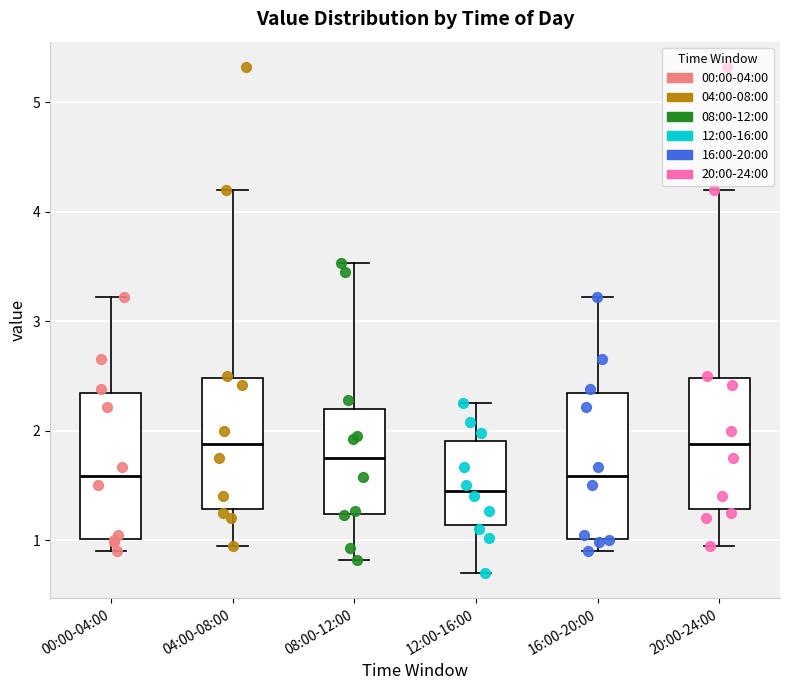

Reading left to right, transcribe this box plot: for each box, give where its median line is, the range the box spans, and where its two whiskers end, as read against the y-axis. The values are not printed on the chart, so give them approximately, as read against the axis.

00:00-04:00: median 1.6, box 1.0 to 2.3, whiskers 0.9 to 3.2
04:00-08:00: median 1.9, box 1.3 to 2.5, whiskers 1.0 to 4.2
08:00-12:00: median 1.8, box 1.2 to 2.2, whiskers 0.8 to 3.5
12:00-16:00: median 1.5, box 1.1 to 1.9, whiskers 0.7 to 2.3
16:00-20:00: median 1.6, box 1.0 to 2.3, whiskers 0.9 to 3.2
20:00-24:00: median 1.9, box 1.3 to 2.5, whiskers 1.0 to 4.2